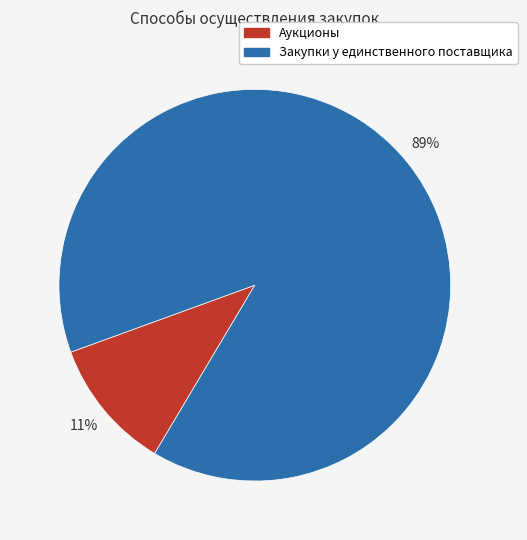

Count the number of slices in the pie.

2